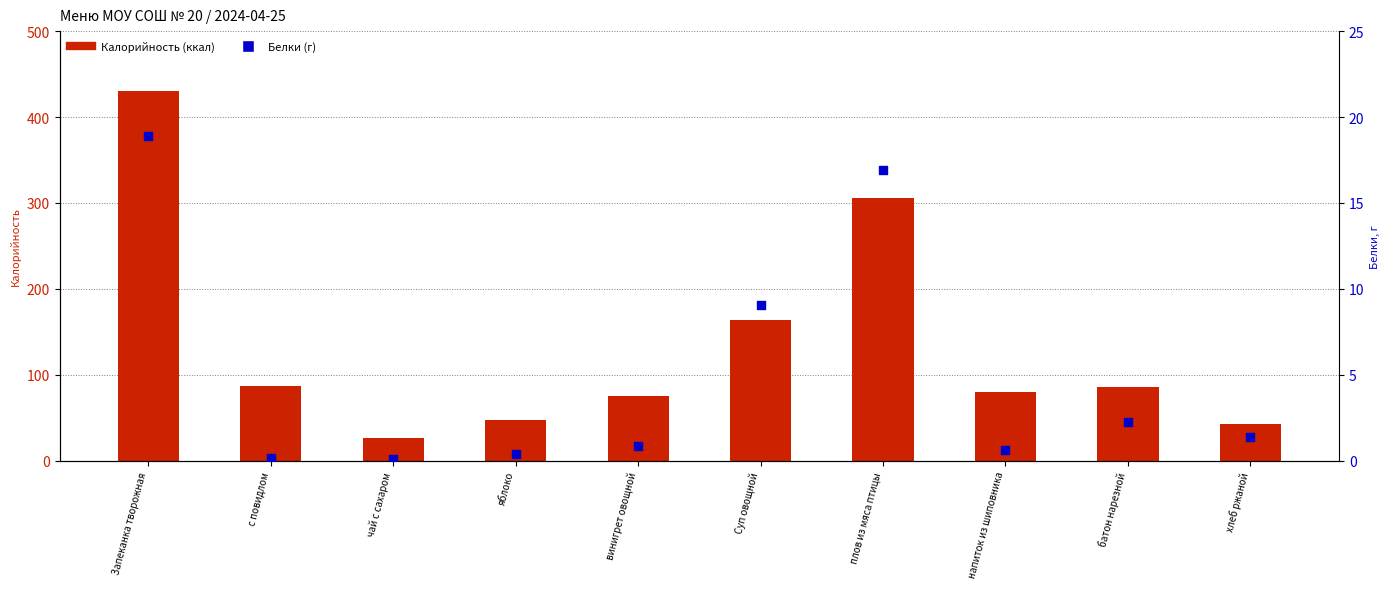

Which series reaches the maximum Y coordinate?

Калорийность